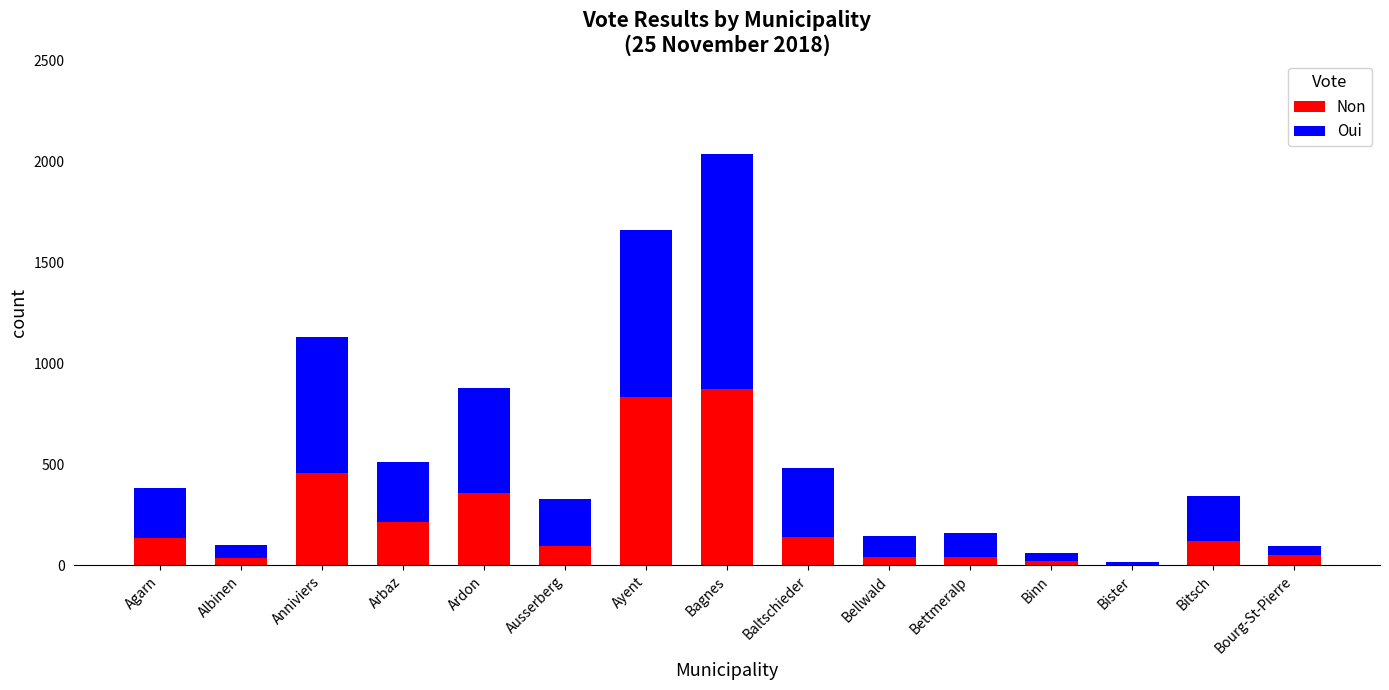

What is the total value across all series at Bister?

15